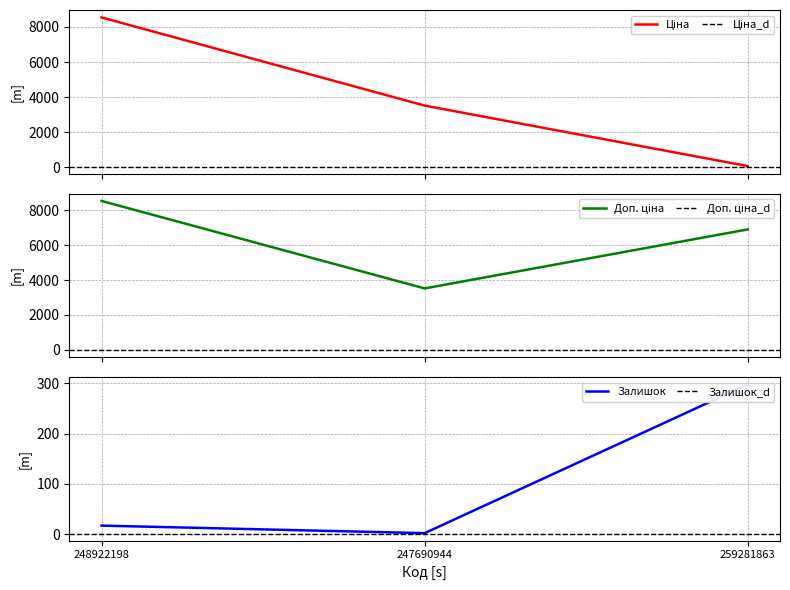

At 247690944, list the series in order from largest to smallest.

Ціна, Доп. ціна, Залишок